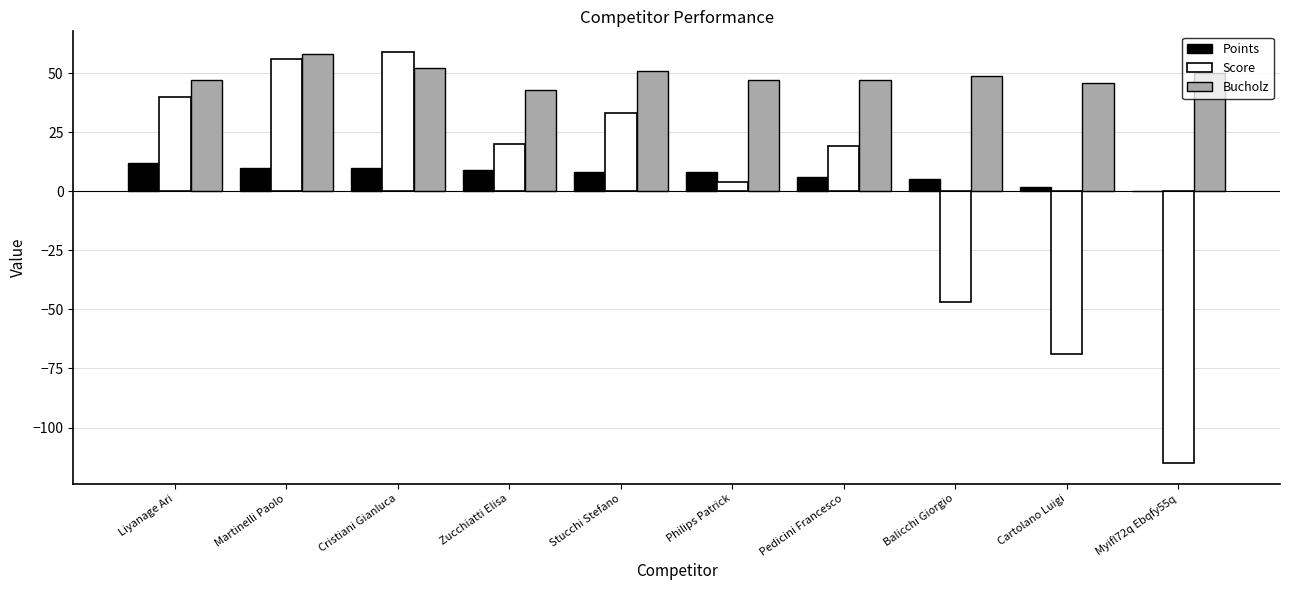

What is the maximum value shown in the chart?

59